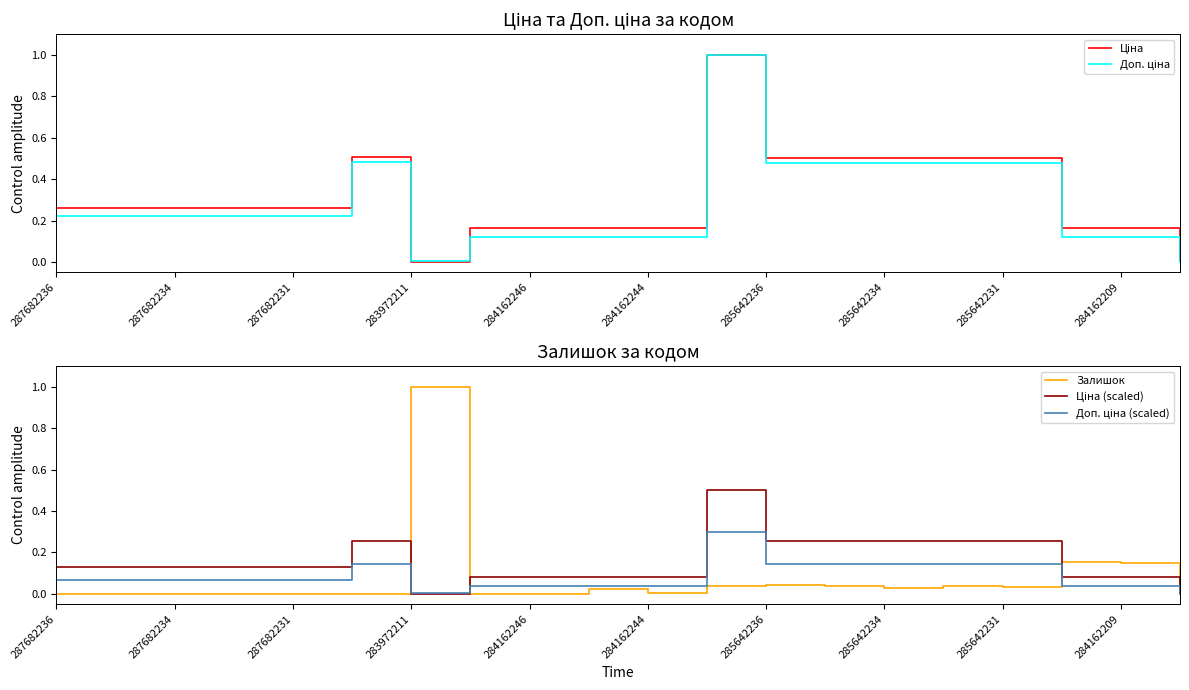

The value of Залишок at 287682234 is -0.5. True or false?

False